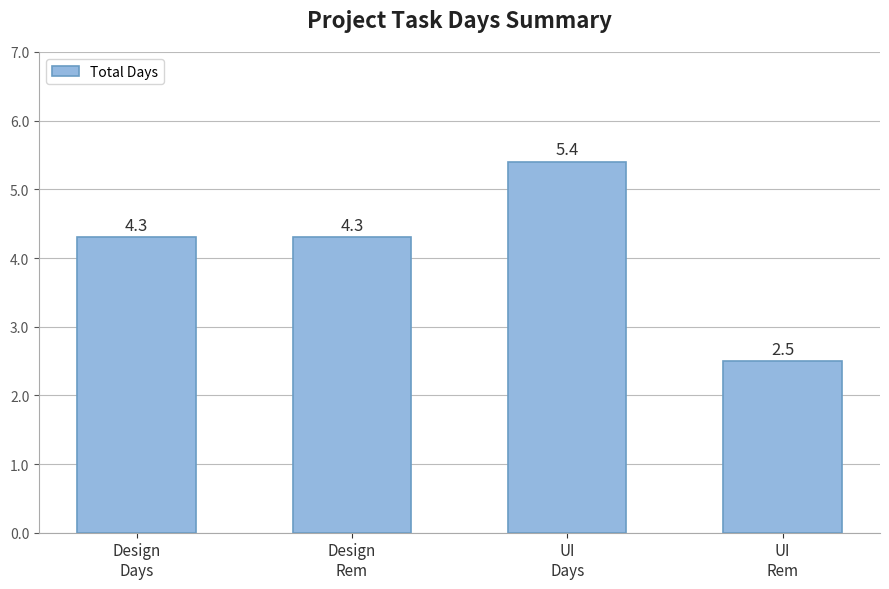

Count the number of data series in this chart.

1